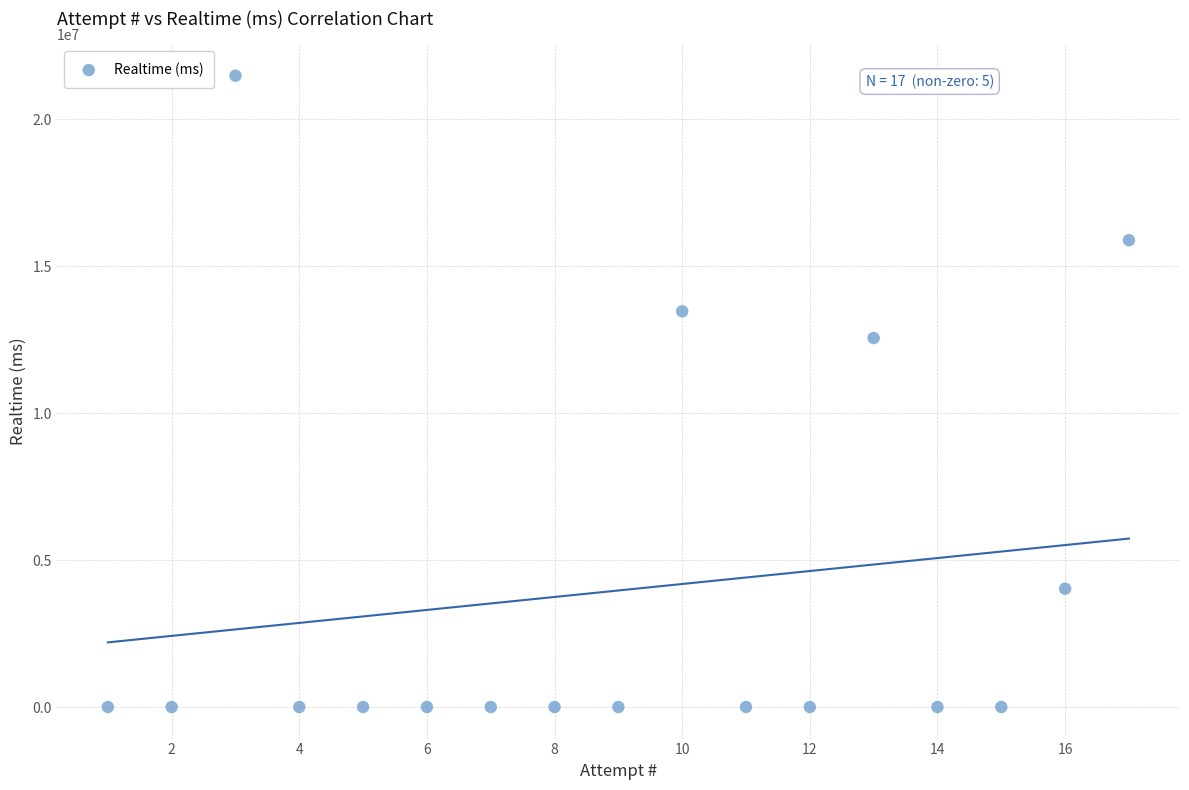

What Y value in the scatter plot is closest to 10738634?

12552578